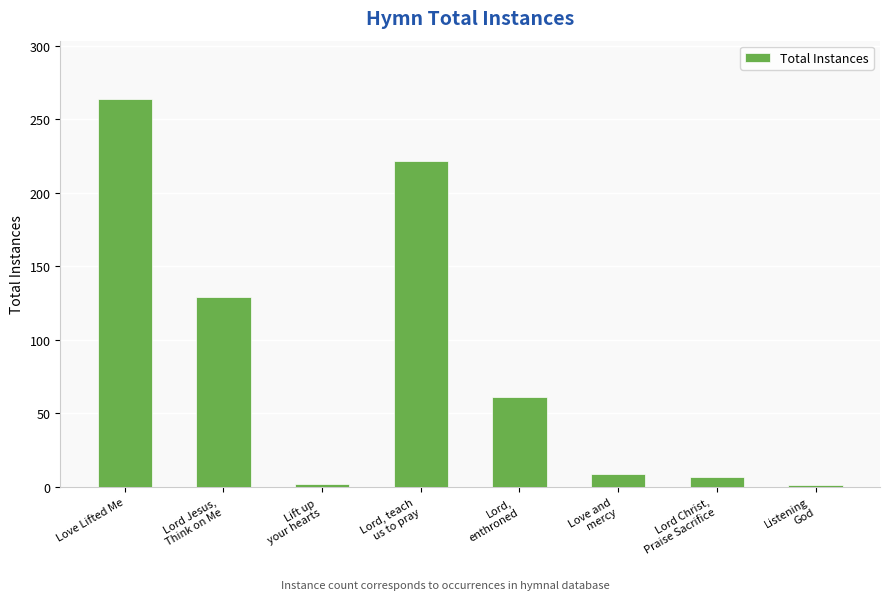

What is the greatest value displayed?

264